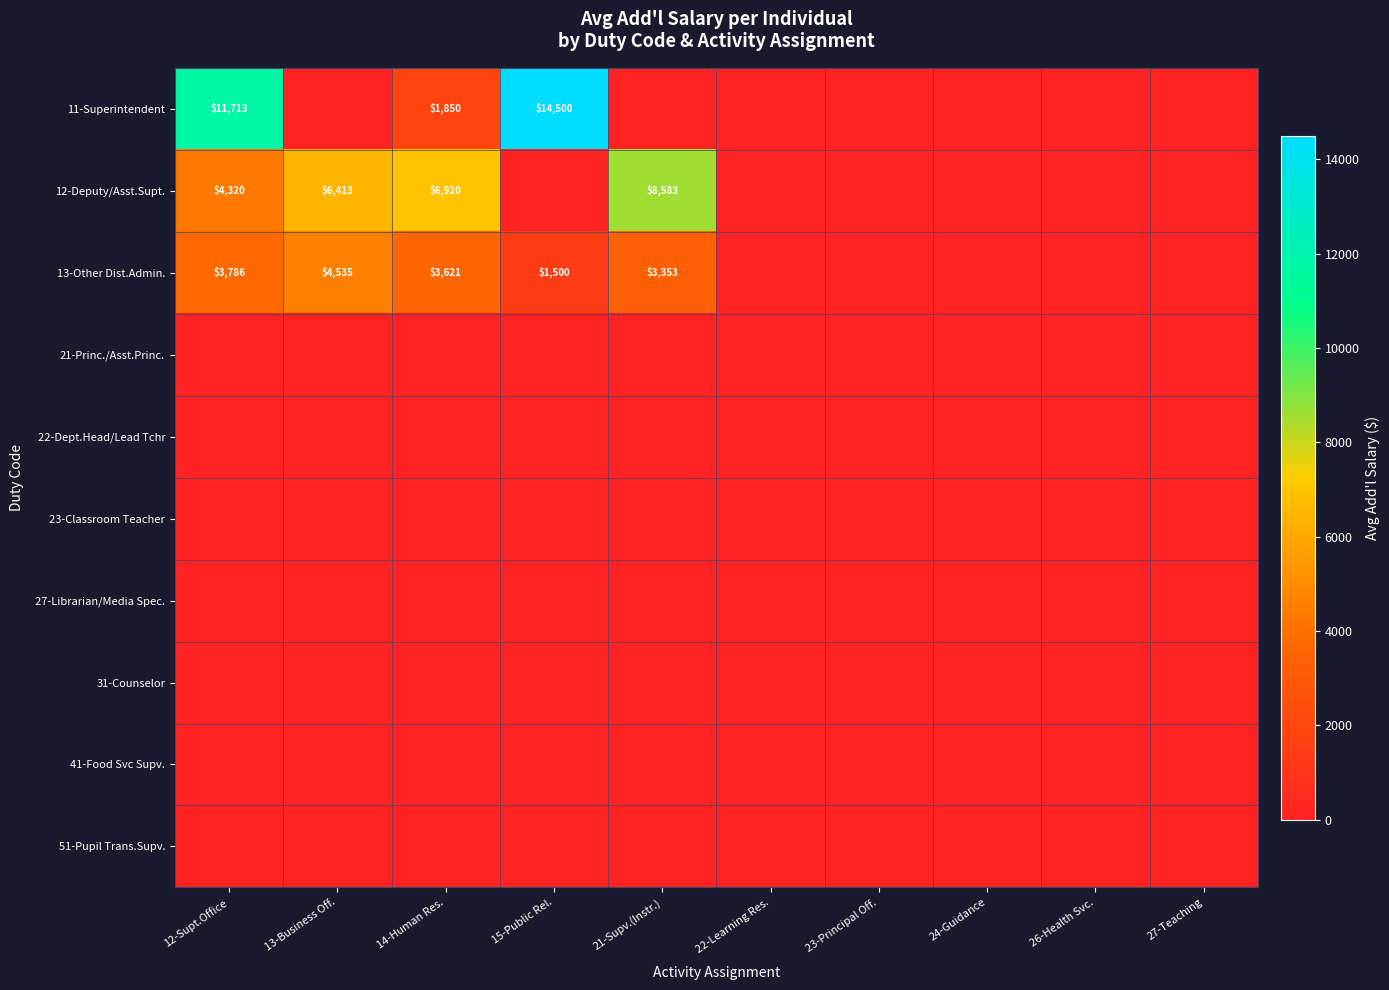

Between 26-Health Svc. and 22-Learning Res., which is larger?

26-Health Svc.